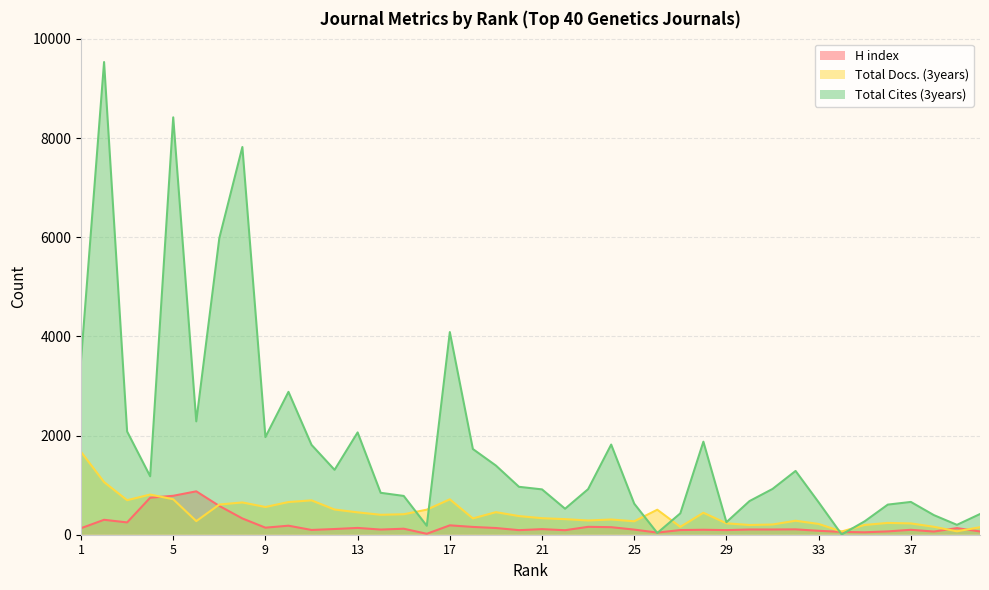

How many lines are shown in the chart?

3